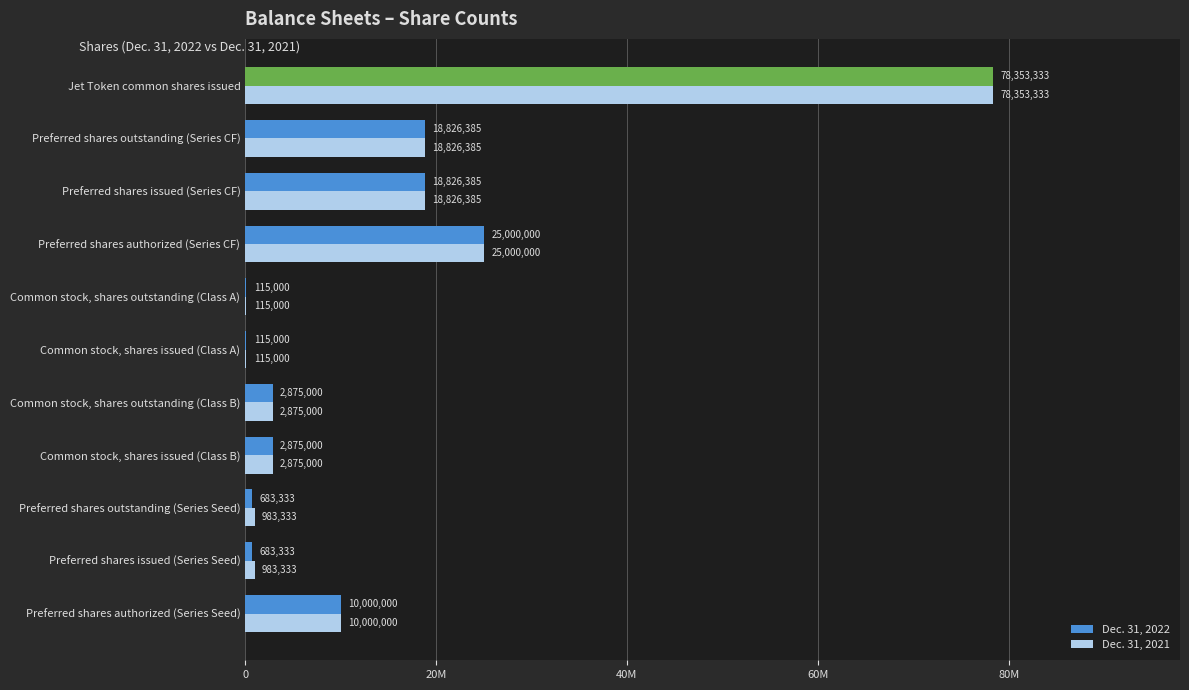

What is the minimum value for Dec. 31, 2021?

115000